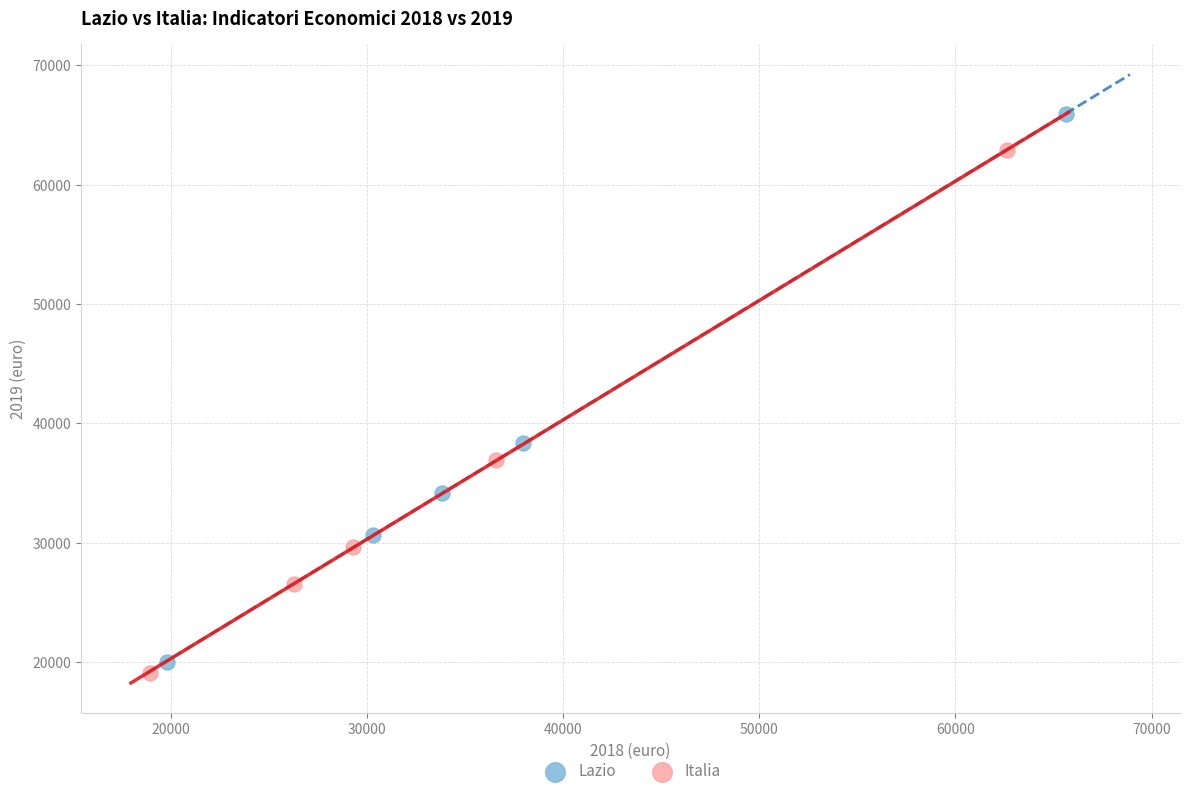

Which series has the widest spread of Y values?

Lazio